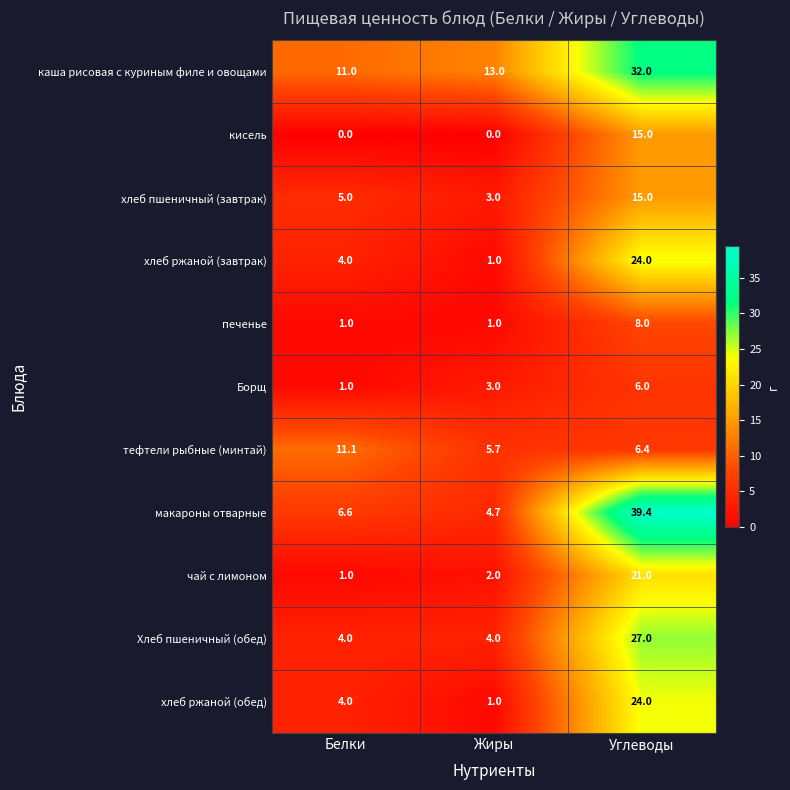

The хлеб пшеничный (завтрак) series shows 9.7 at Углеводы. True or false?

False